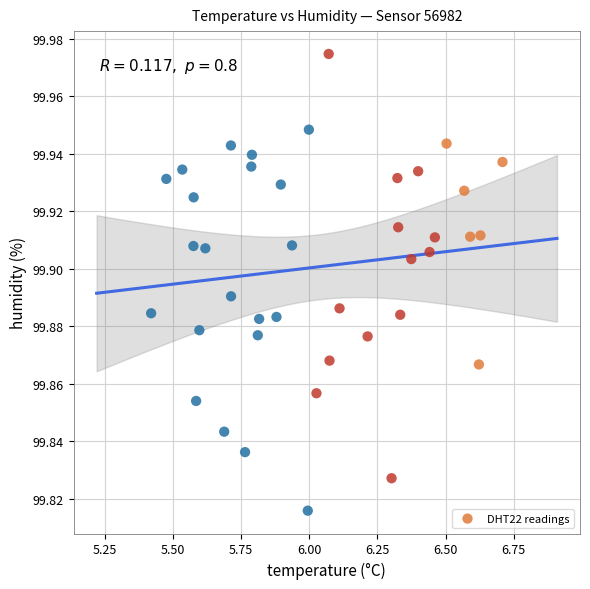

What is the range of X values (max minus min)?

1.3